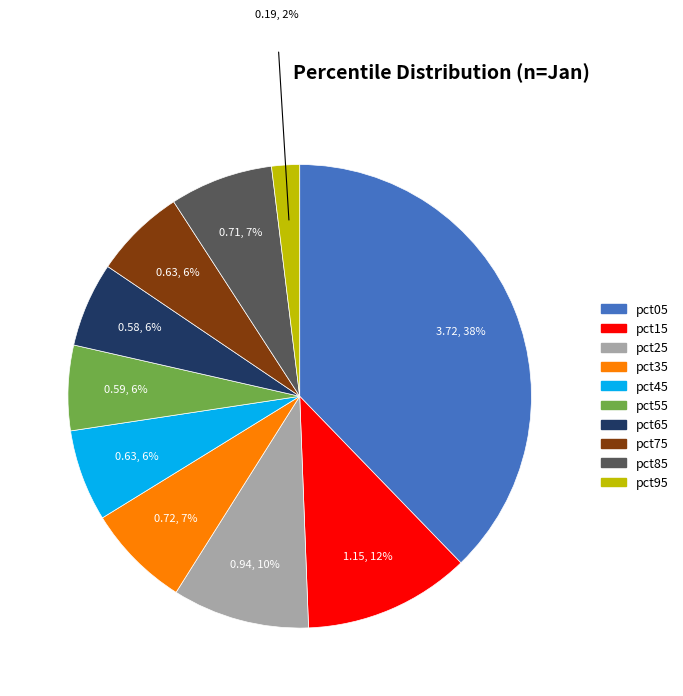

To the nearest percent, what is the combined percentage of pct75 and pct05?

44%